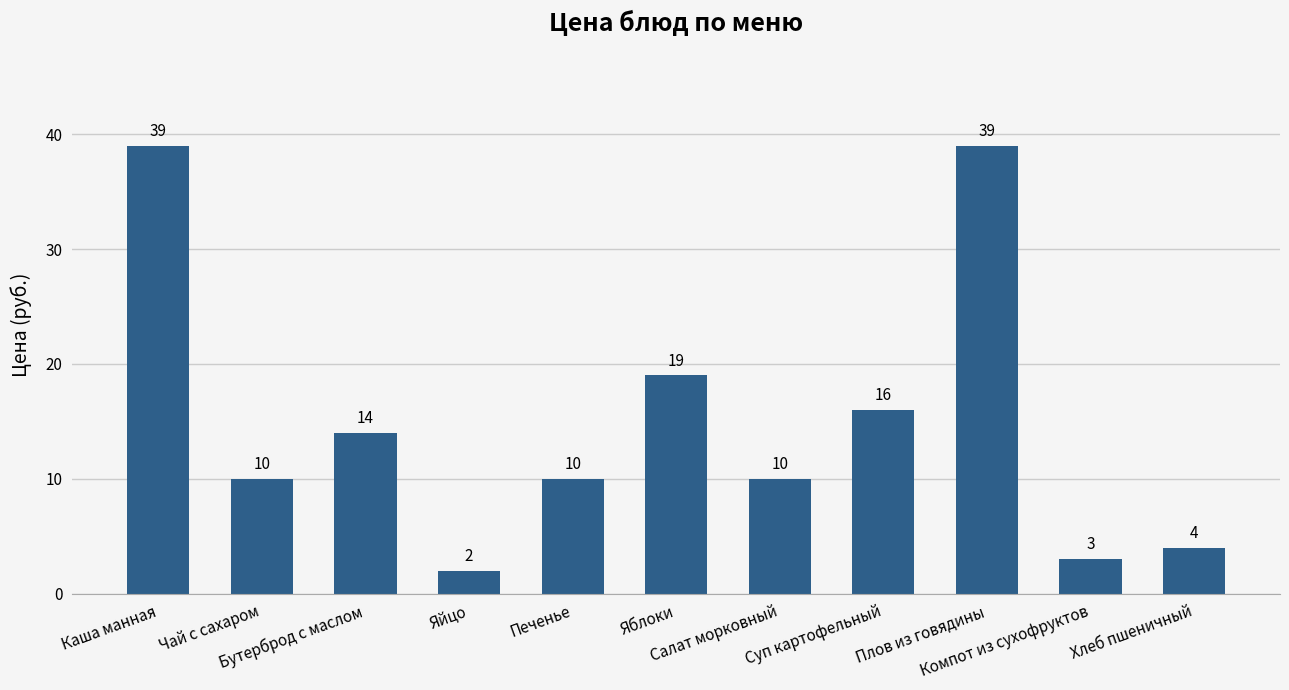

How many data points are less than 10?

3